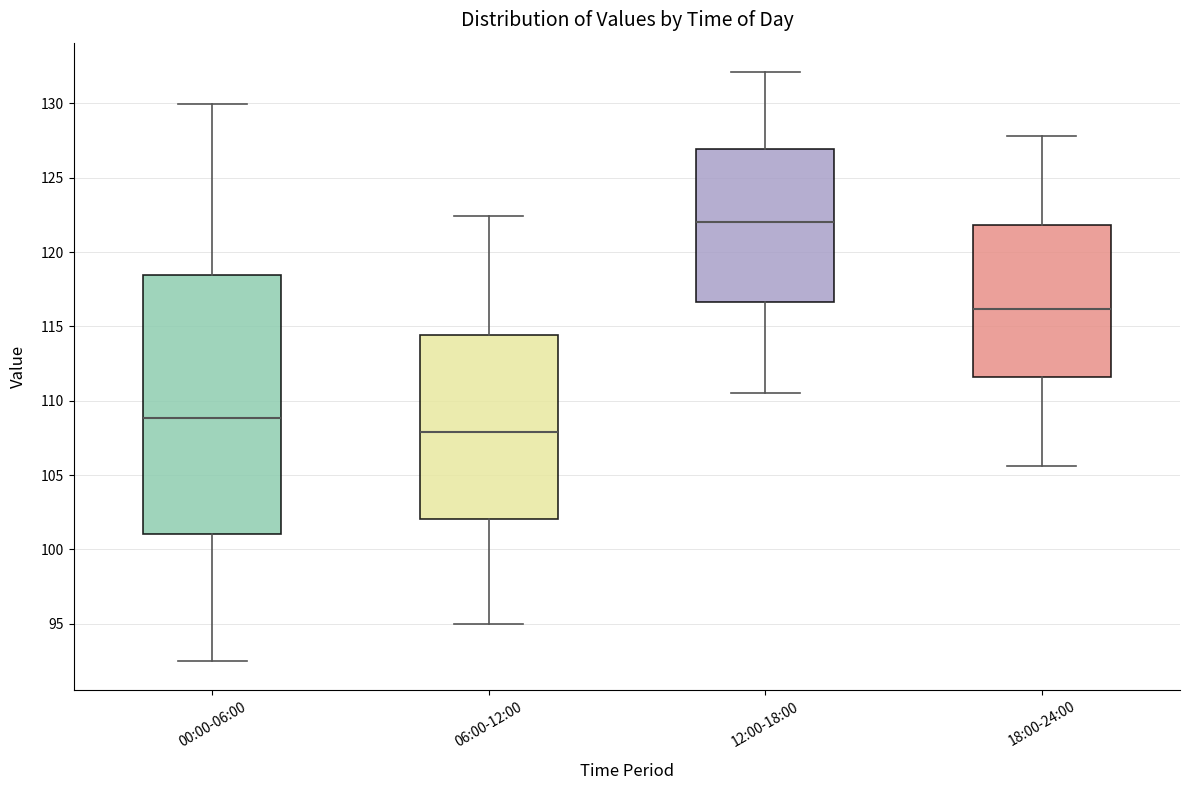

Which box has the lowest median line?

06:00-12:00